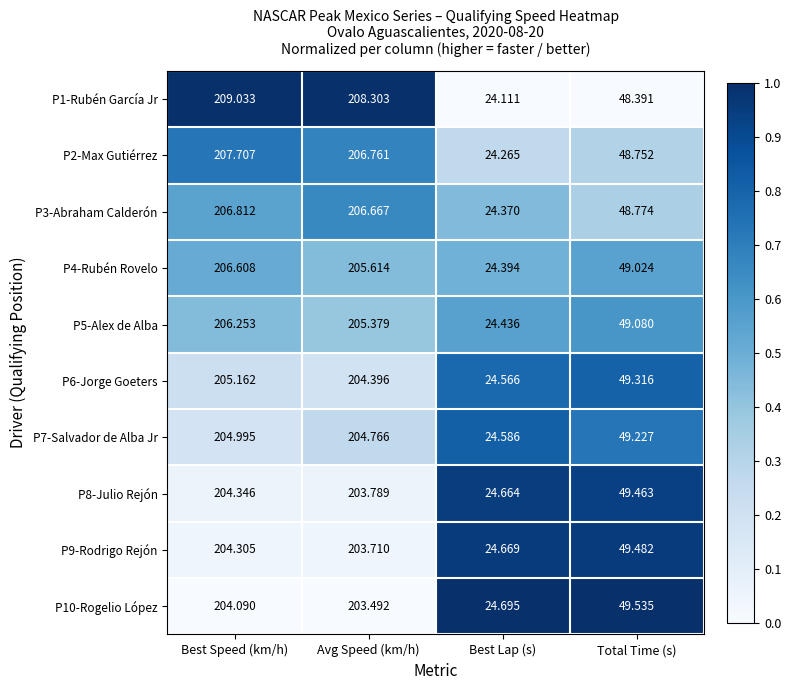

At Avg Speed (km/h), list the series in order from largest to smallest.

P1-Rubén García Jr, P2-Max Gutiérrez, P3-Abraham Calderón, P4-Rubén Rovelo, P5-Alex de Alba, P7-Salvador de Alba Jr, P6-Jorge Goeters, P8-Julio Rejón, P9-Rodrigo Rejón, P10-Rogelio López